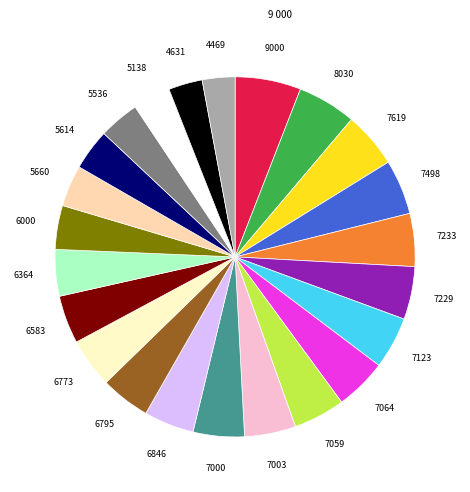

Count the number of slices in the pie.

23